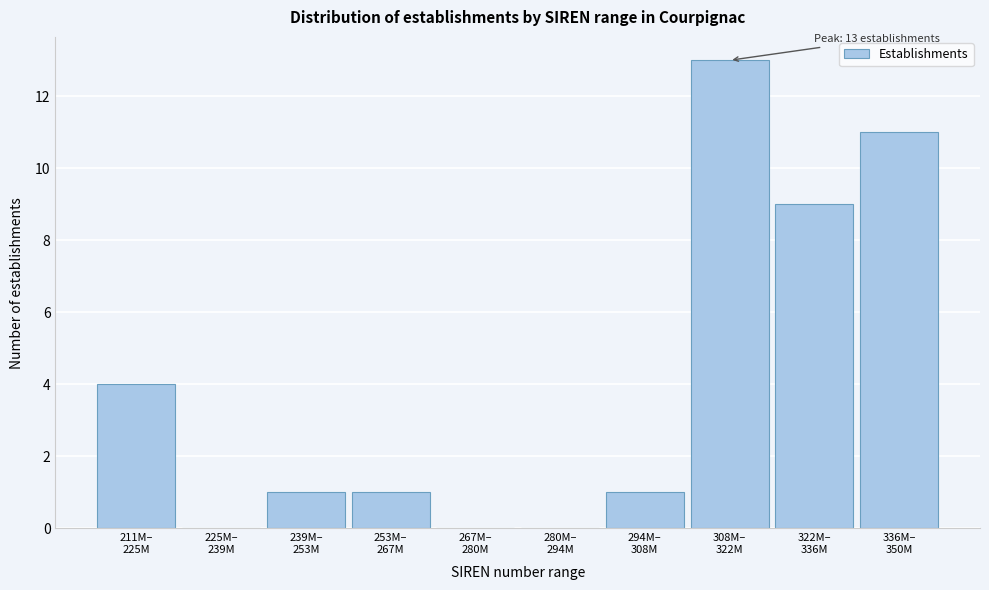

What is the sum of all values?

40